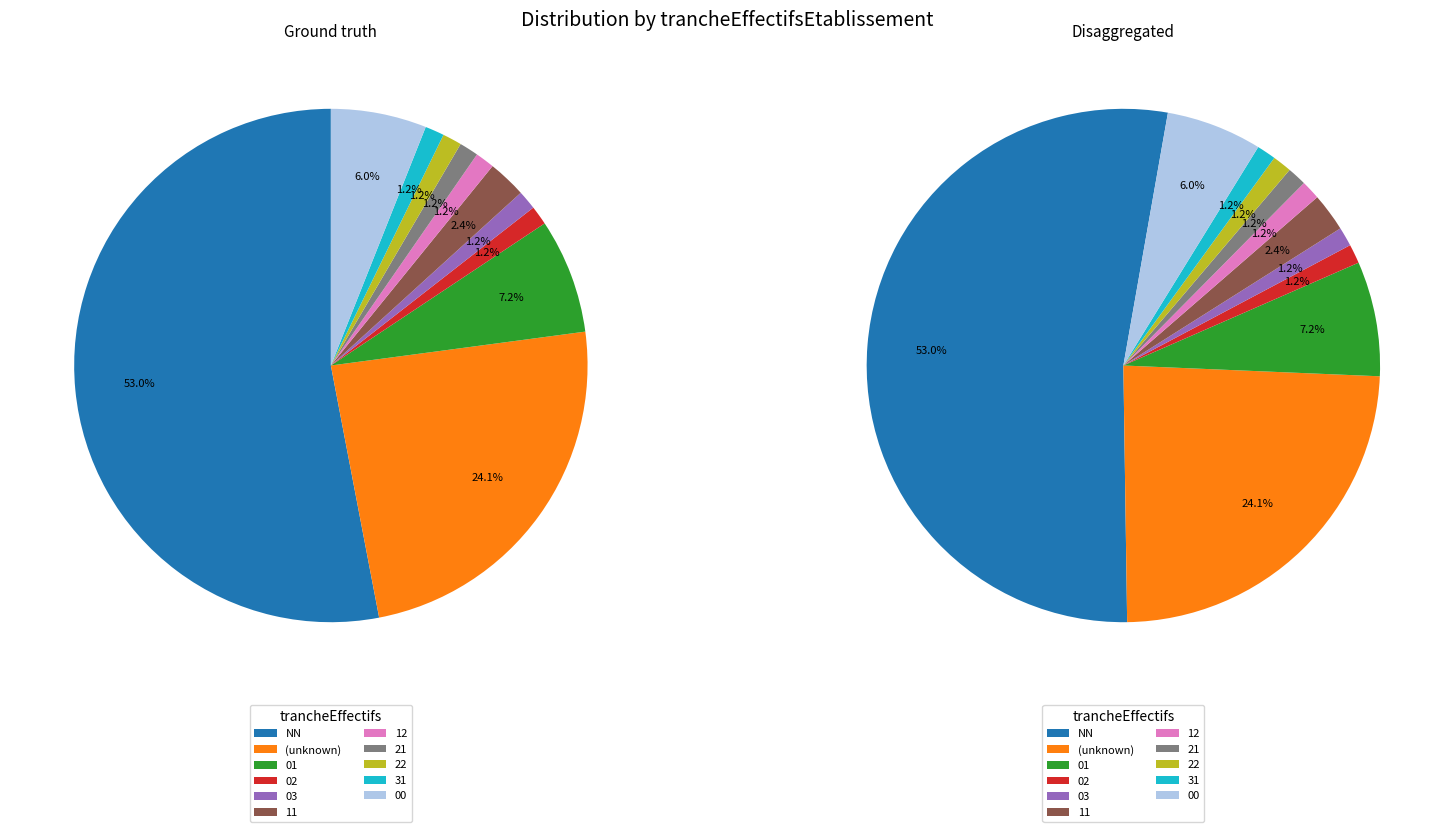

Which slice is the largest?

NN